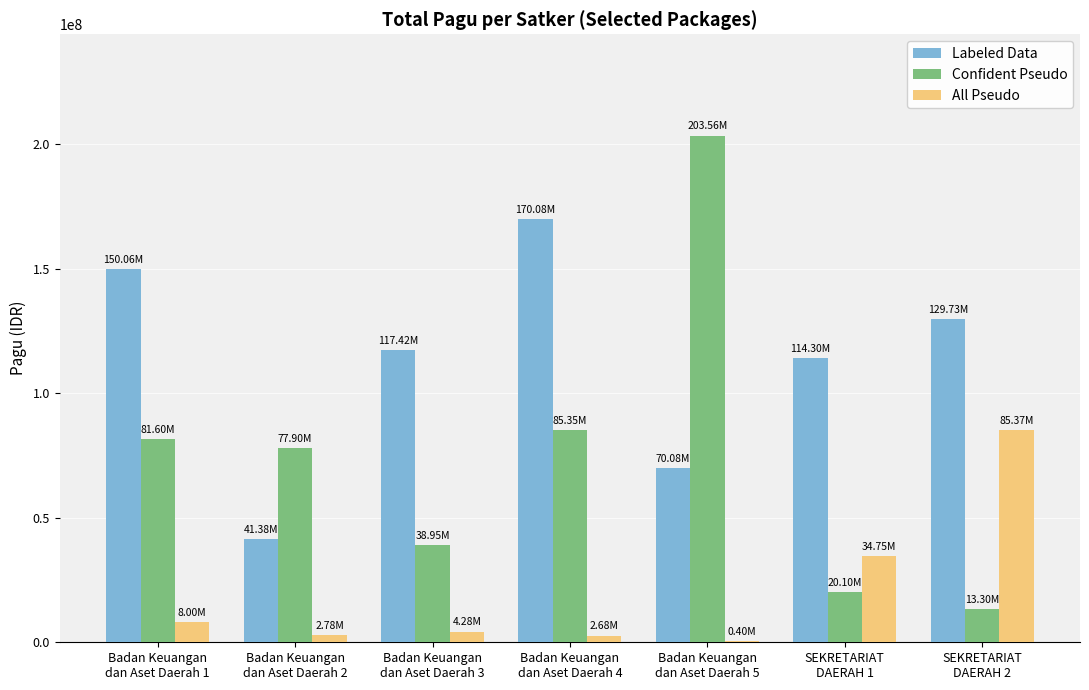

What is the sum of all Labeled Data values?

793037764